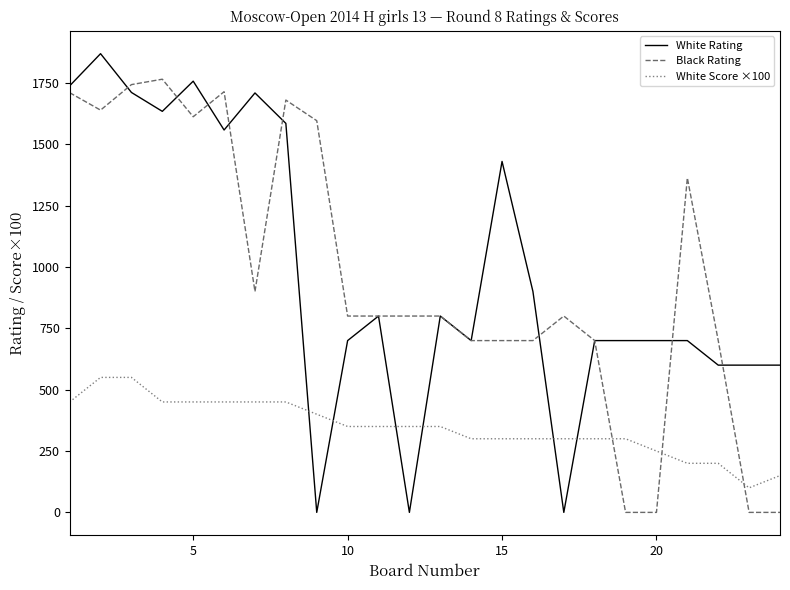

What is the highest value of the White Rating series?

1869